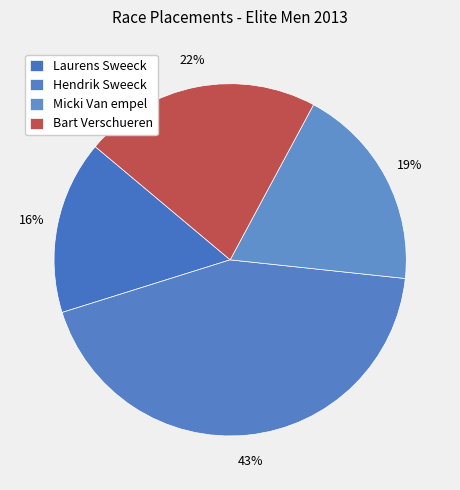

Which slice is the largest?

Hendrik Sweeck